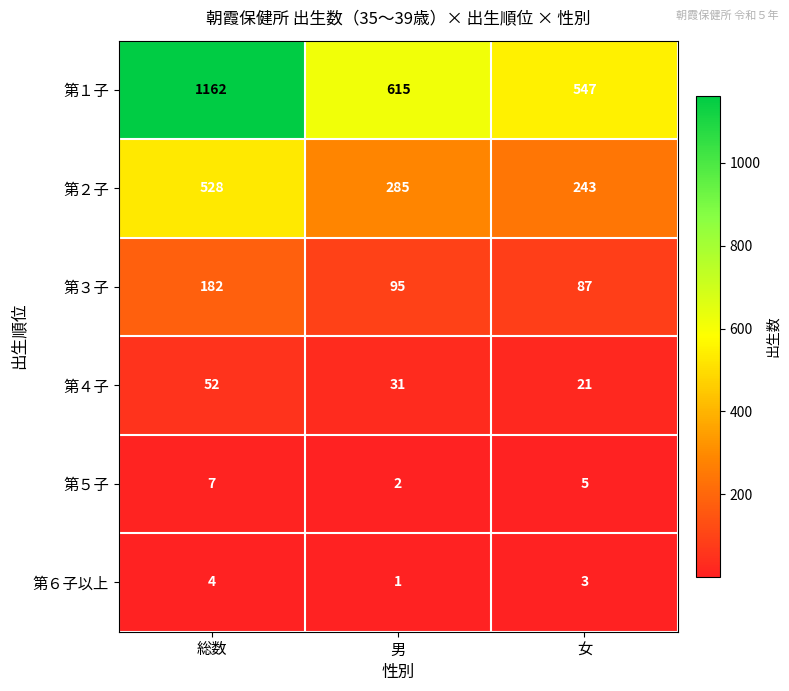

List the series in order of their peak value, lowest first.

第６子以上, 第５子, 第４子, 第３子, 第２子, 第１子